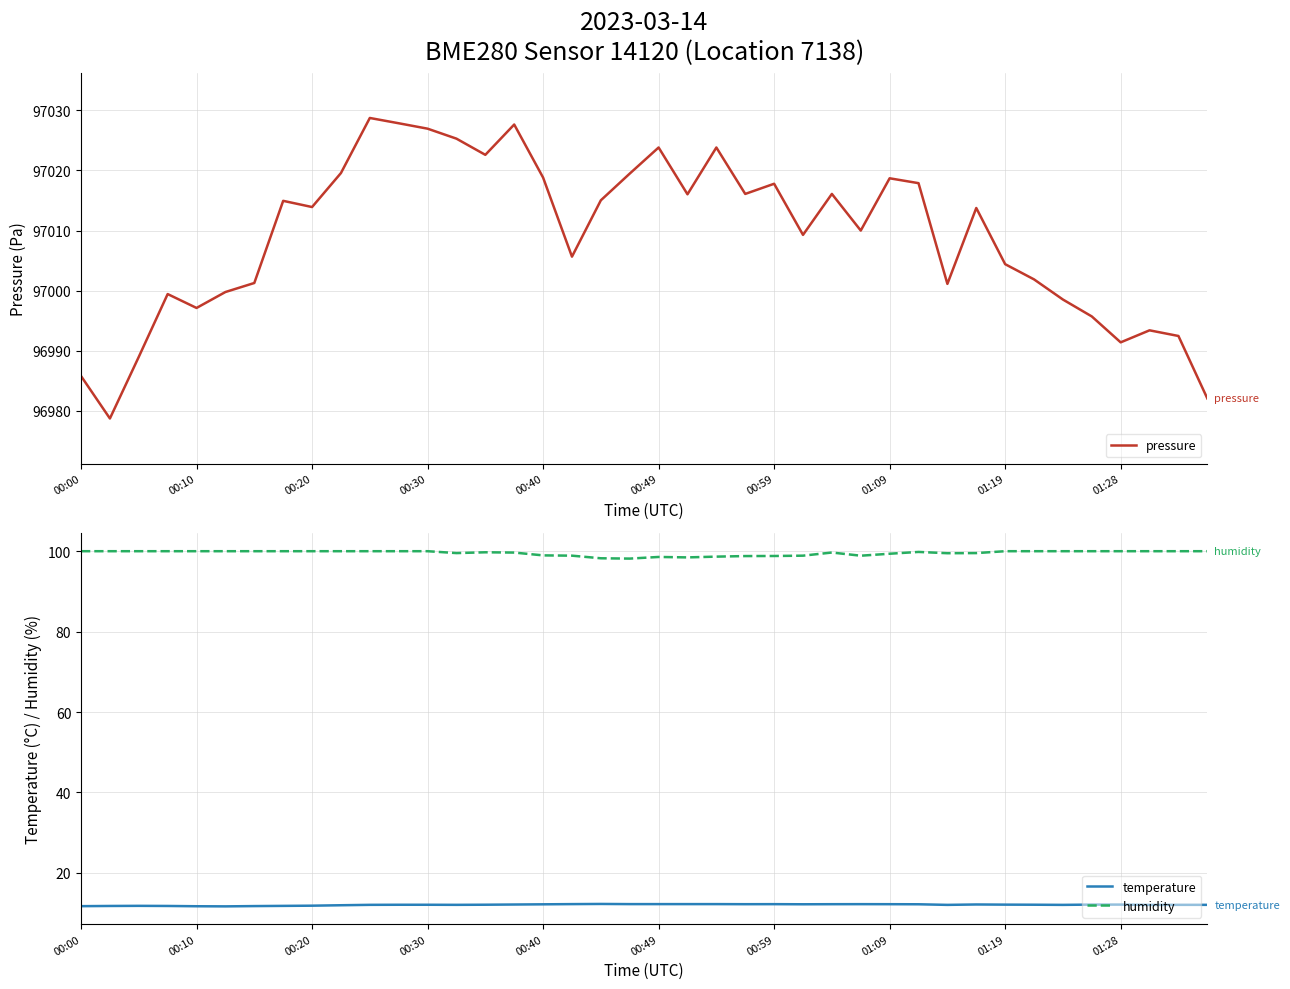

True or false: humidity and temperature intersect in this chart.

False